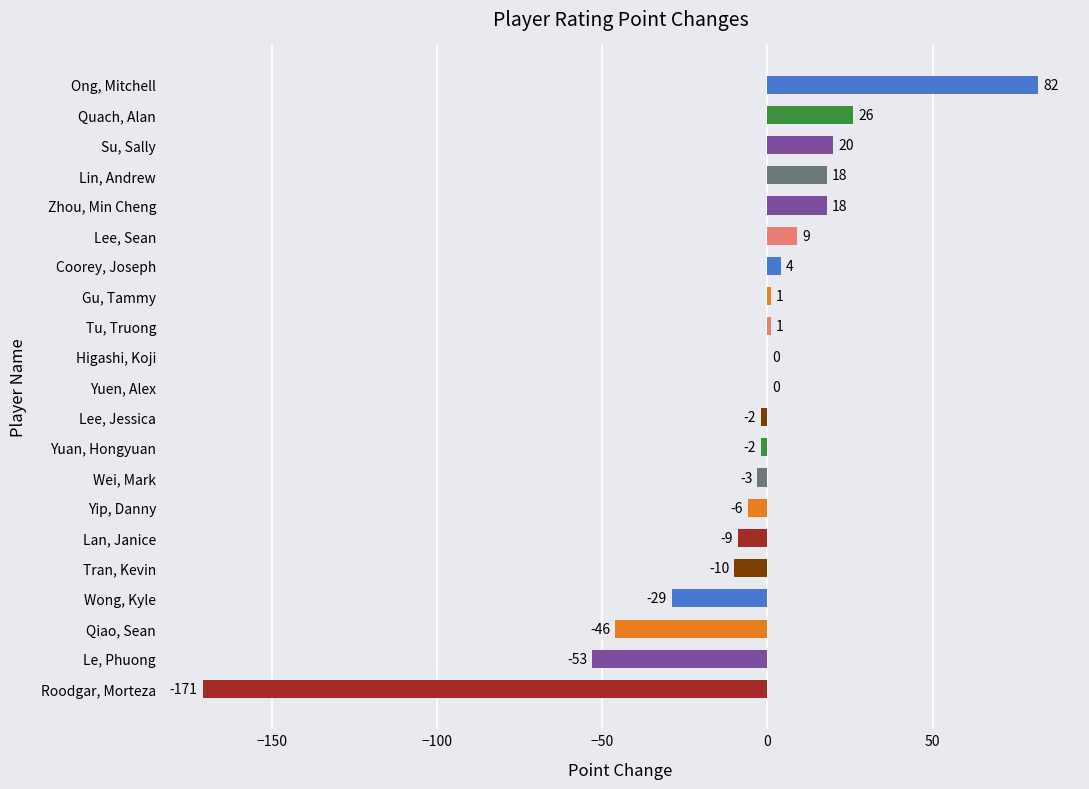

Read the value at Roodgar, Morteza, to the nearest 50.

-150